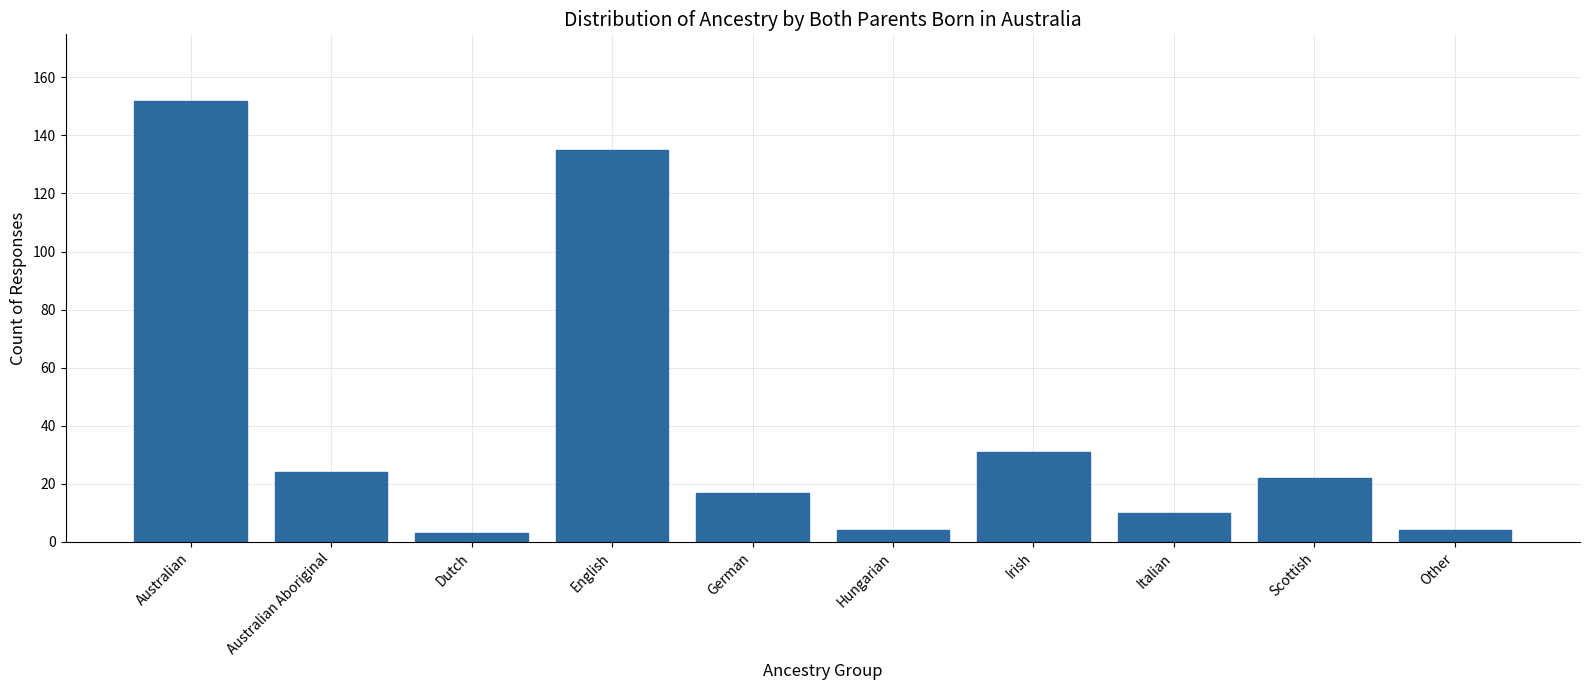

Reading right to left, transcribe all the data shown in this chart.

4	22	10	31	4	17	135	3	24	152